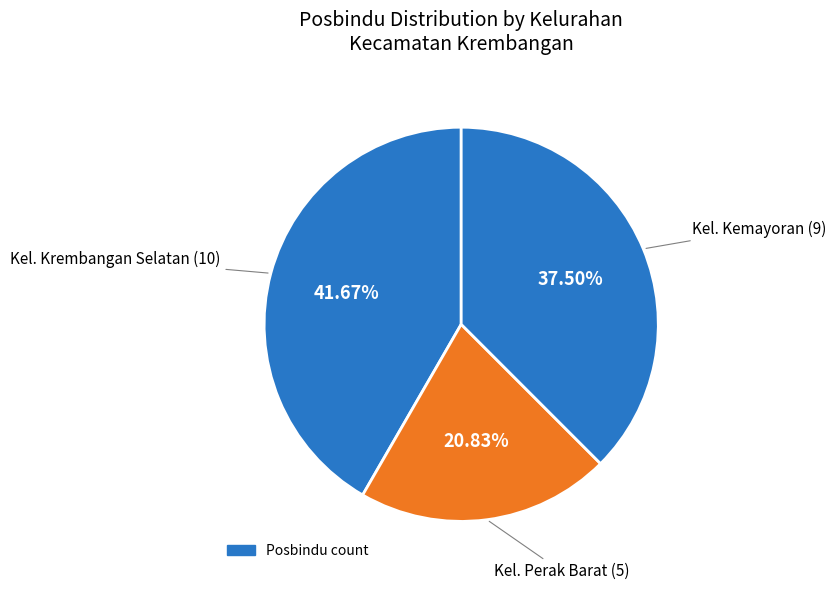

How many segments does this pie chart have?

3